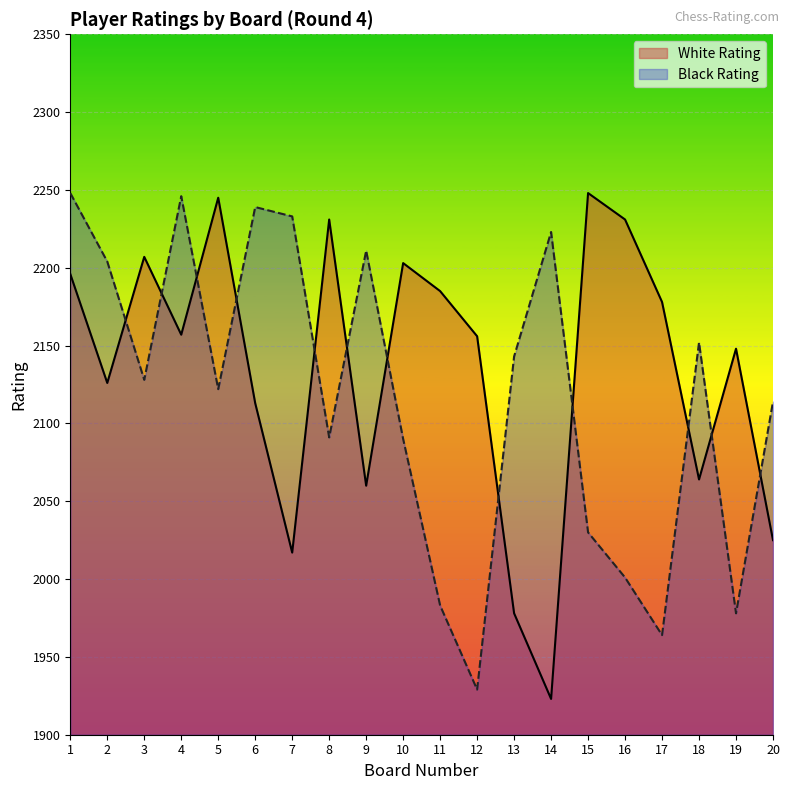

At which category is the sum across all series the highest?

1